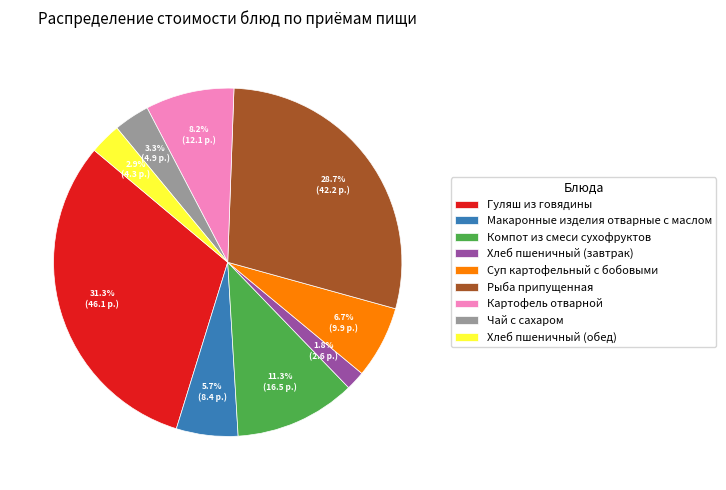

What is the smallest slice in the pie chart?

Хлеб пшеничный (завтрак)